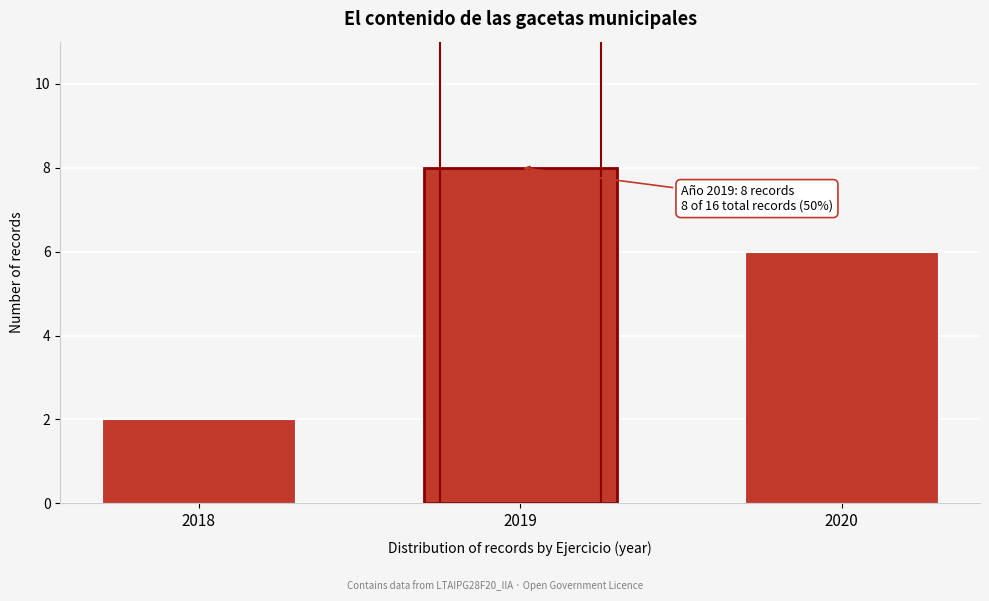

Reading left to right, list all the values displayed in this chart.

2	8	6